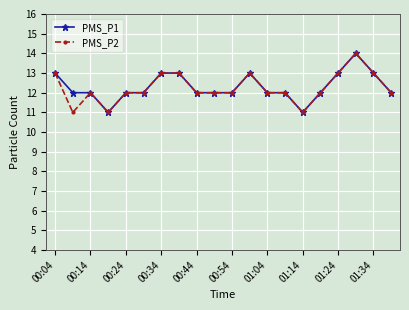

How many lines are shown in the chart?

2